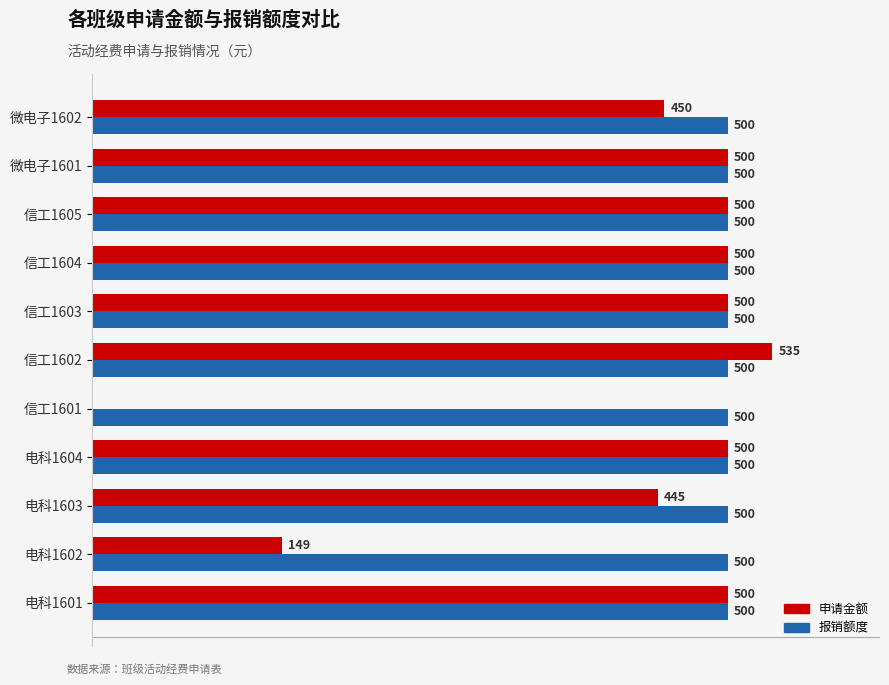

Which series has the largest total across all categories?

报销额度